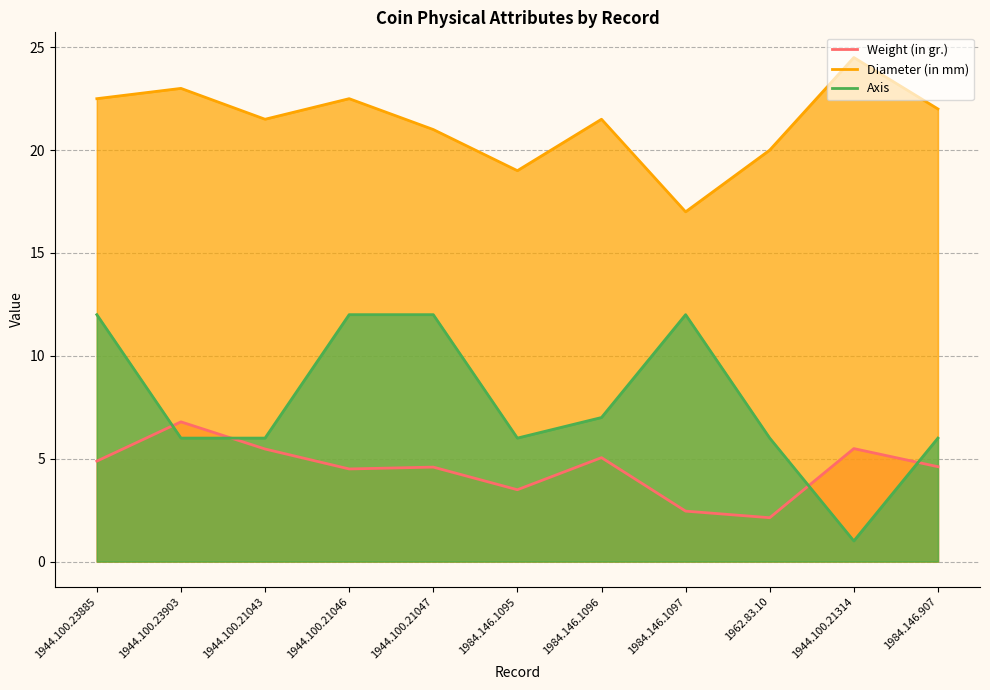

What position from the left is 1944.100.23885?

1